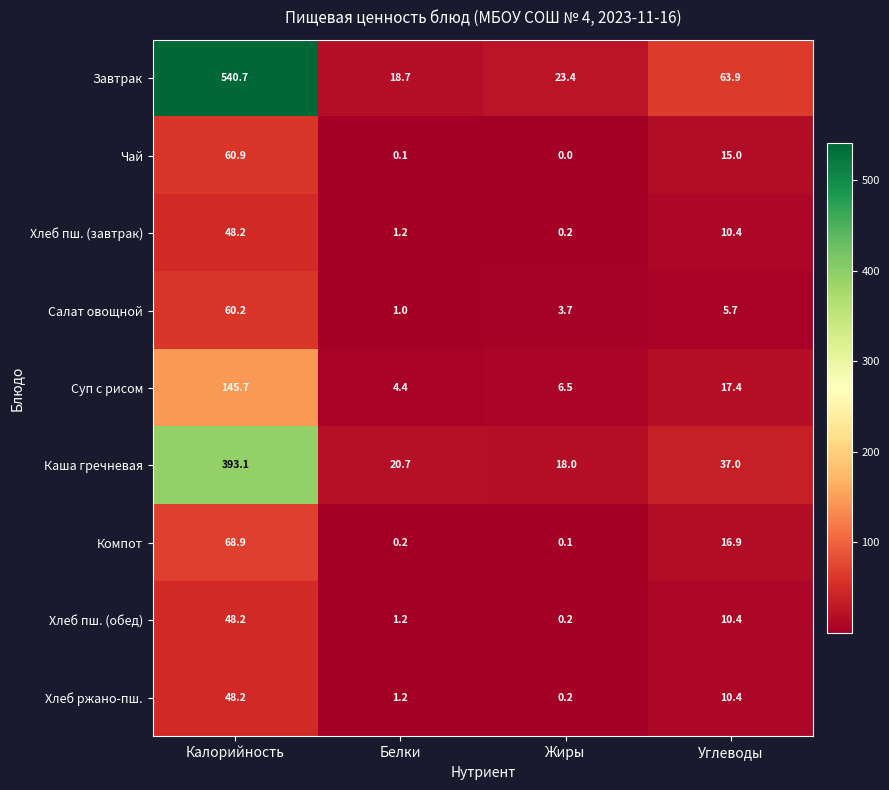

Where does the Хлеб пш. (завтрак) series first go above 10?

Калорийность